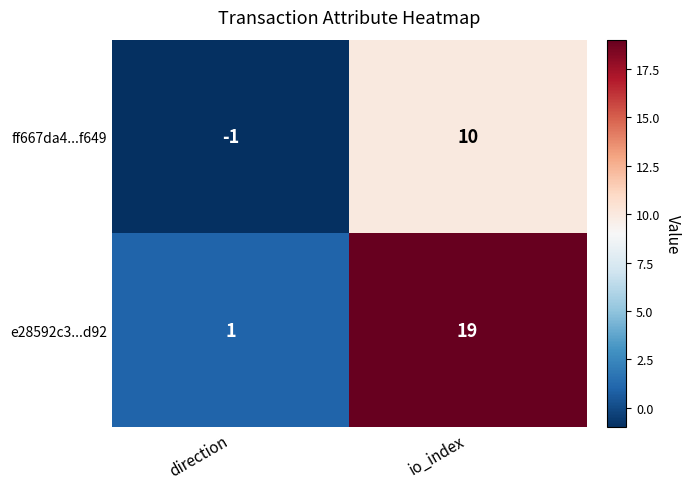

Reading left to right, what are all the values shown in this chart?

ff667da4...f649: direction=-1	io_index=10
e28592c3...d92: direction=1	io_index=19